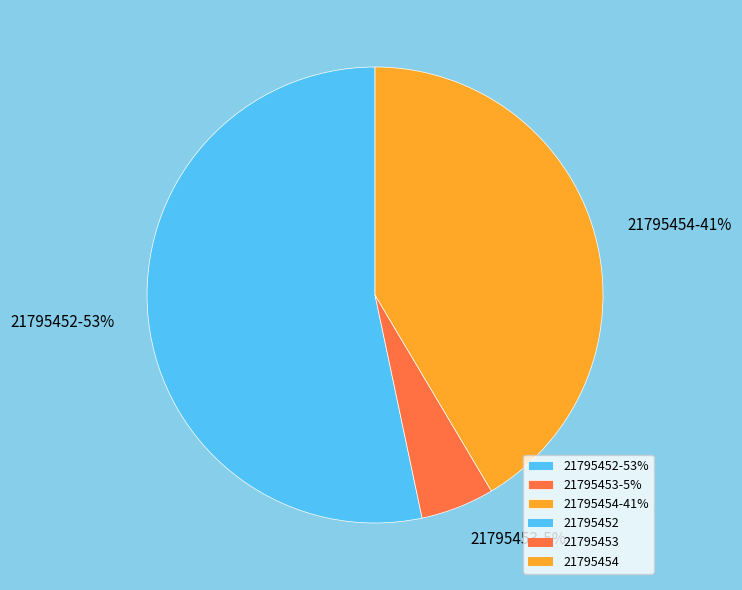

Count the number of slices in the pie.

3